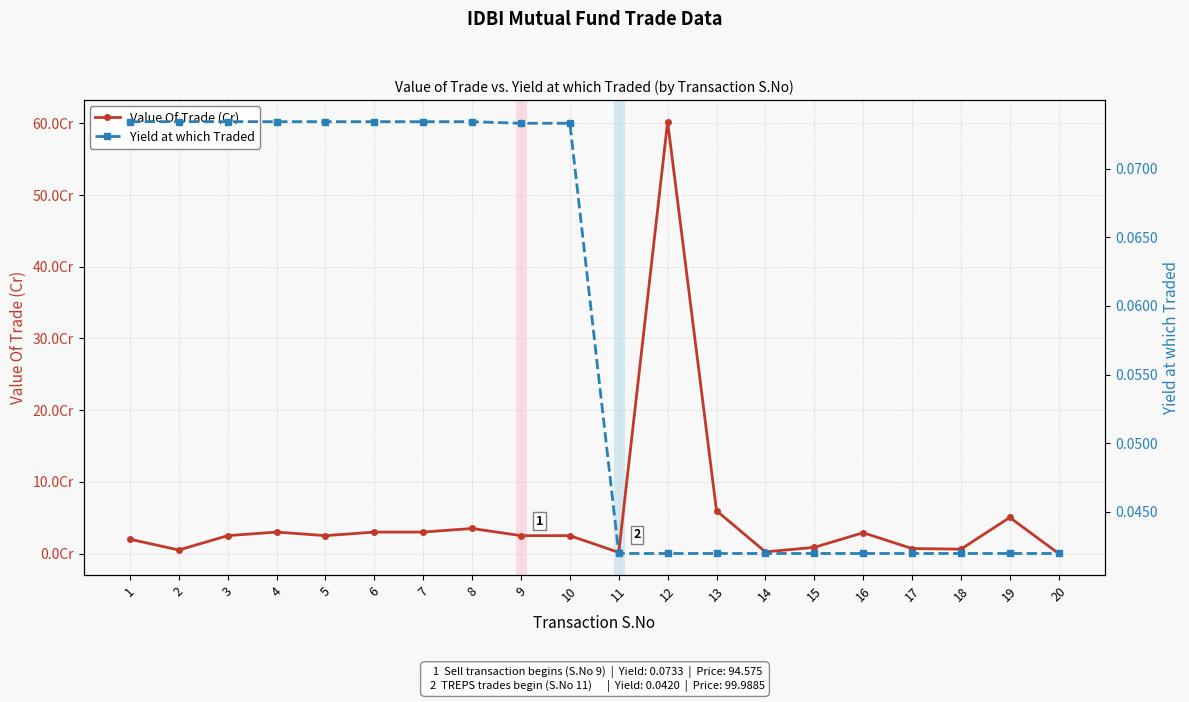

Which series changed the most between 8 and 13?

Value Of Trade (Cr)